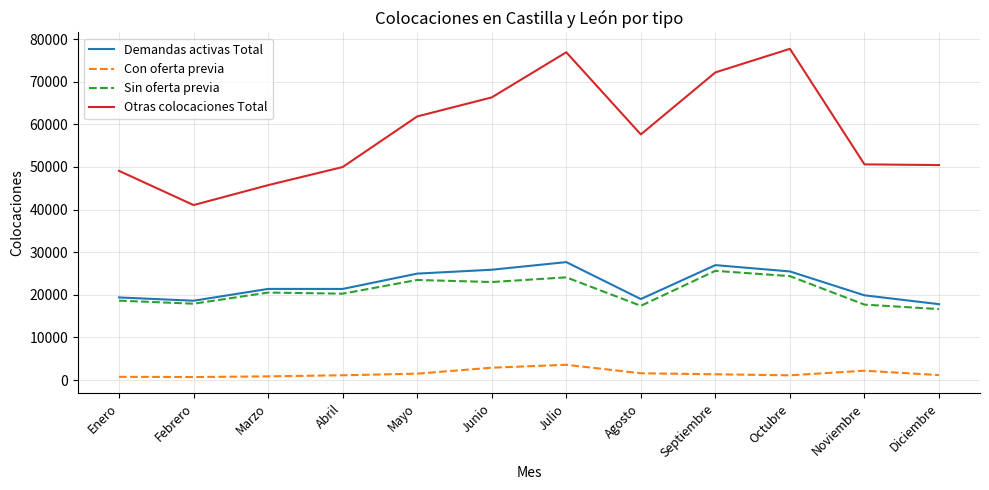

Is the value of Demandas activas Total at Noviembre greater than the value of Otras colocaciones Total at Septiembre?

No